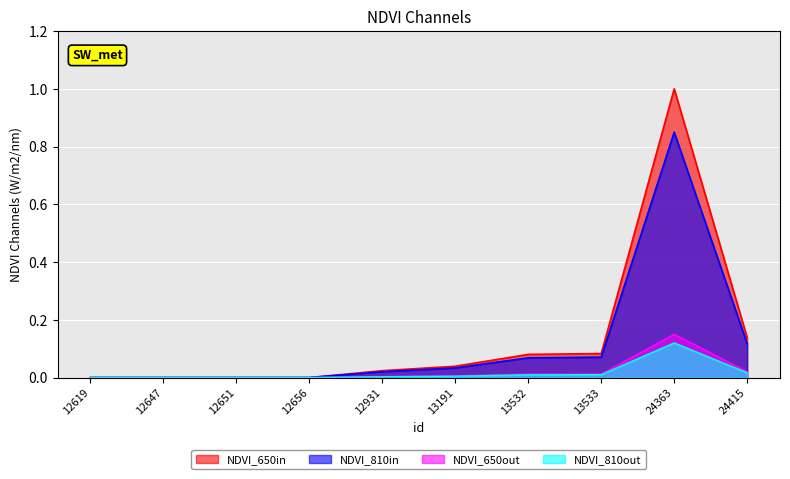

What is the greatest value displayed?

1.0